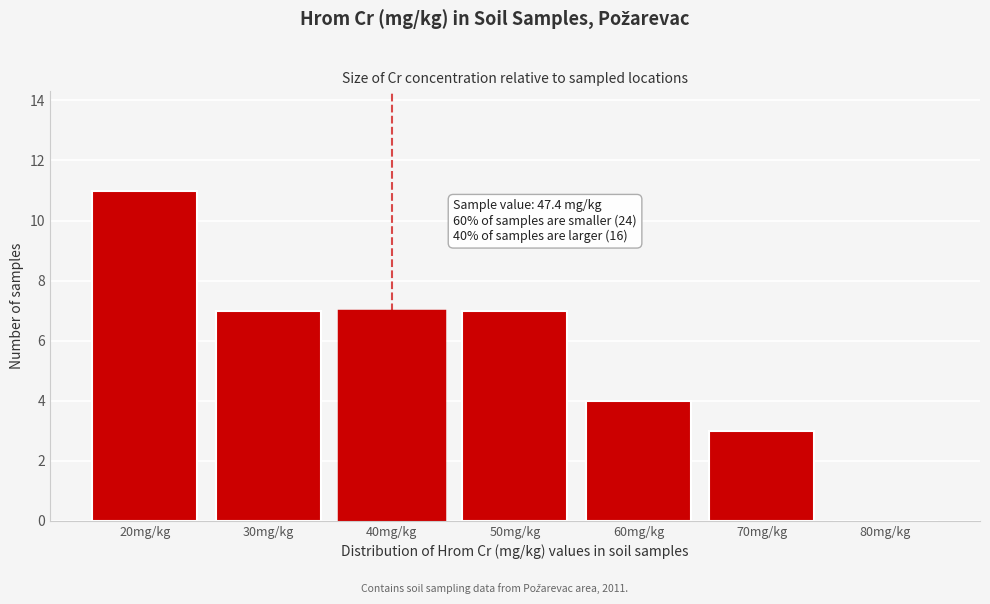

Reading left to right, what are all the values shown in this chart?

20mg/kg=11	30mg/kg=7	40mg/kg=7	50mg/kg=7	60mg/kg=4	70mg/kg=3	80mg/kg=0